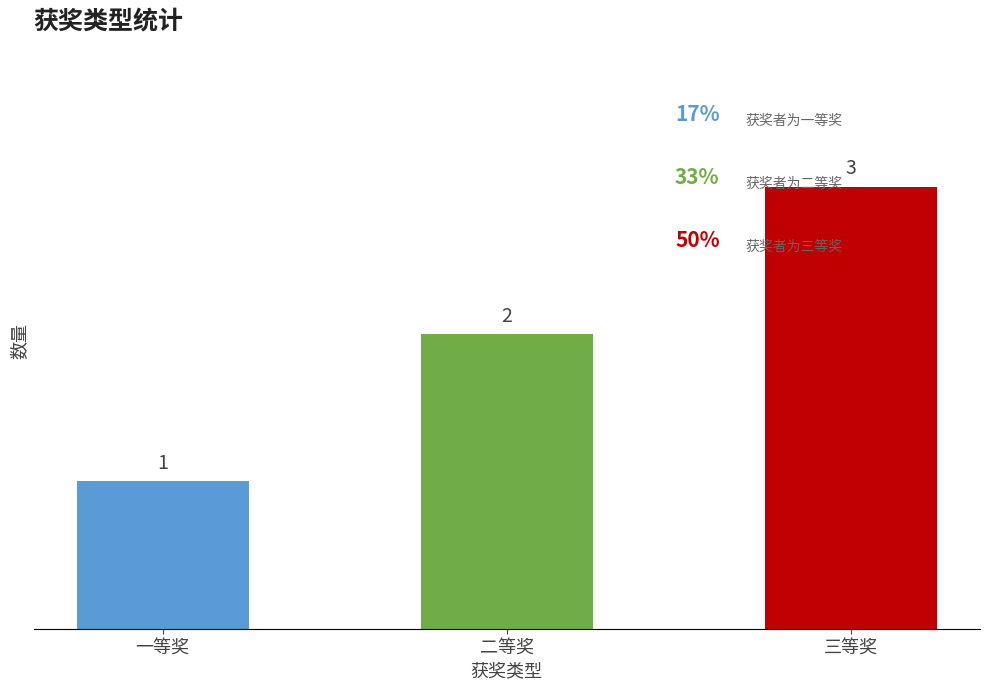

How many bars are there in total?

3